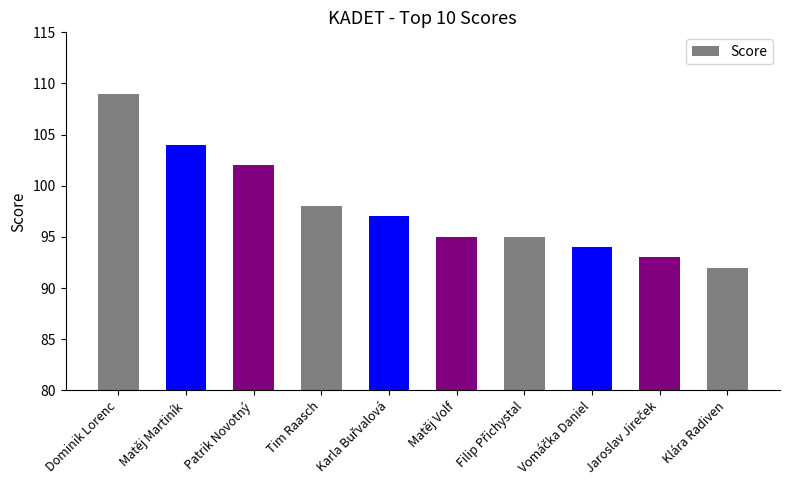

How many bars are there in total?

10